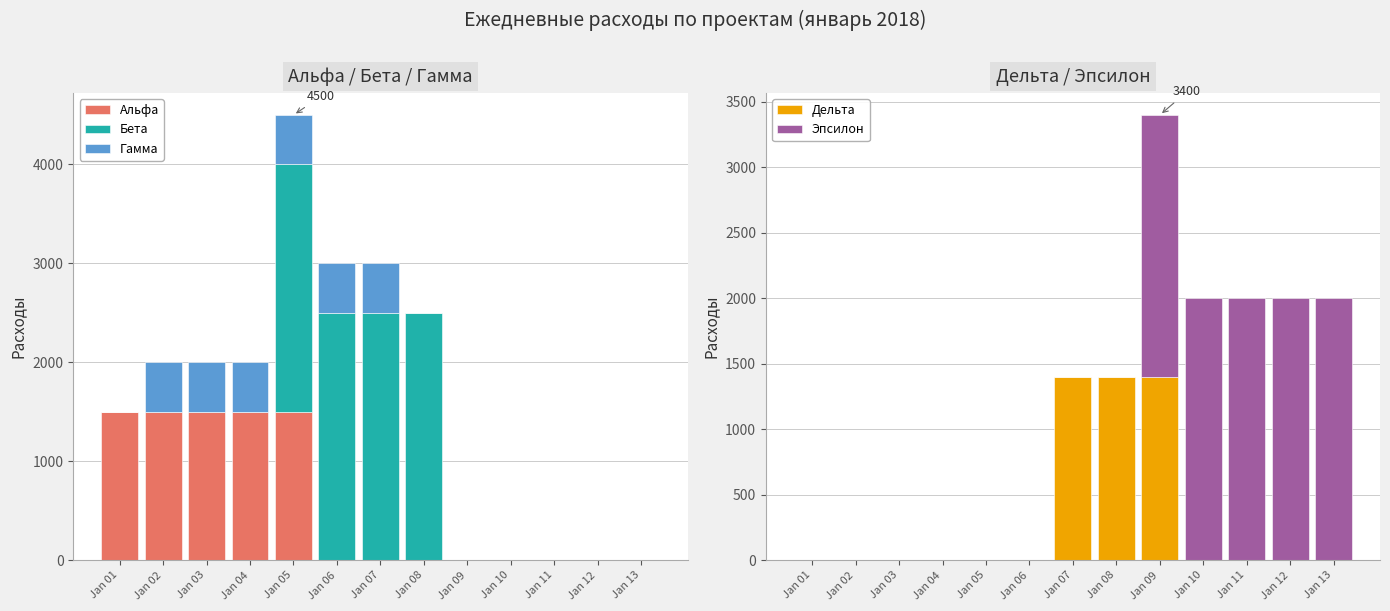

Reading left to right, what are all the values shown in this chart?

Альфа: 1500	1500	1500	1500	1500	0	0	0	0	0	0	0	0
Бета: 0	0	0	0	2500	2500	2500	2500	0	0	0	0	0
Гамма: 0	500	500	500	500	500	500	0	0	0	0	0	0
Дельта: 0	0	0	0	0	0	1400	1400	1400	0	0	0	0
Эпсилон: 0	0	0	0	0	0	0	0	2000	2000	2000	2000	2000